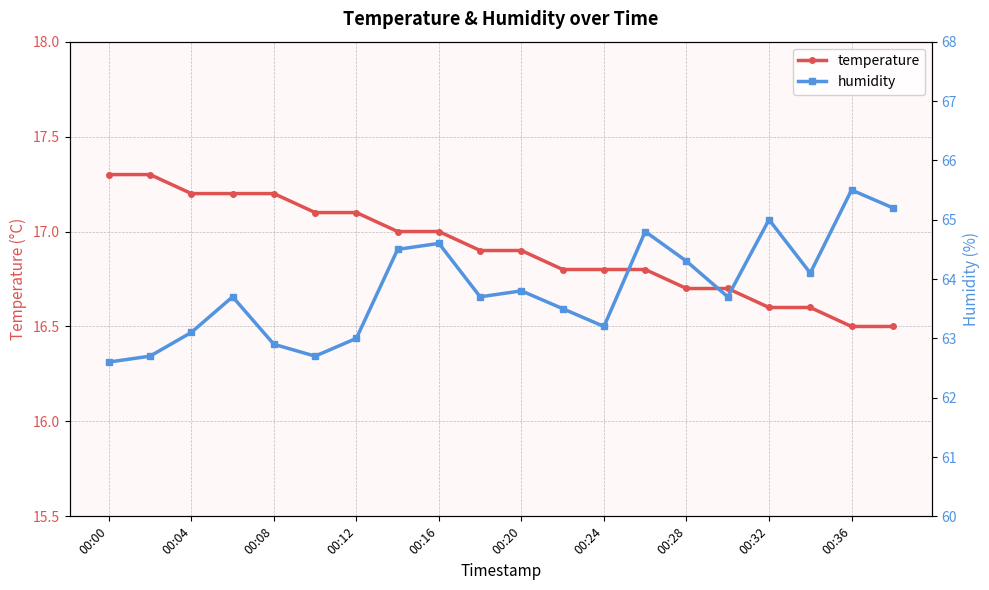

Does the chart display data point markers on the line(s)?

Yes